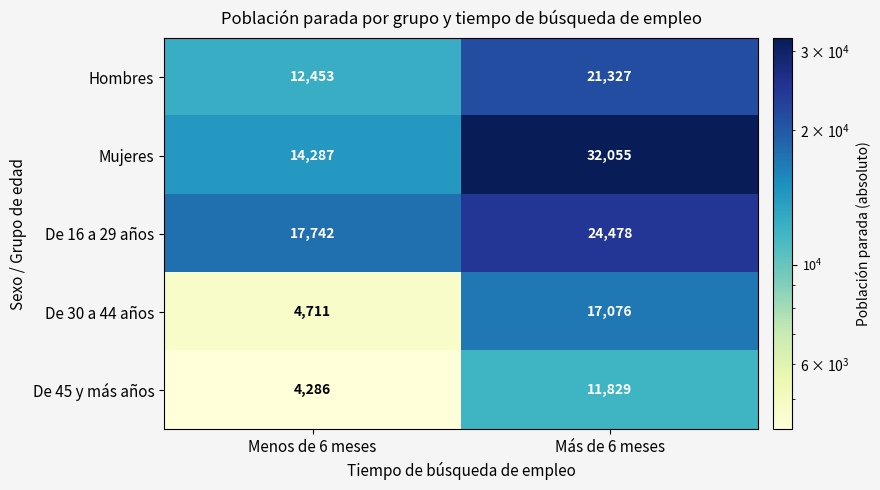

Which series changed the most between Menos de 6 meses and Más de 6 meses?

Mujeres